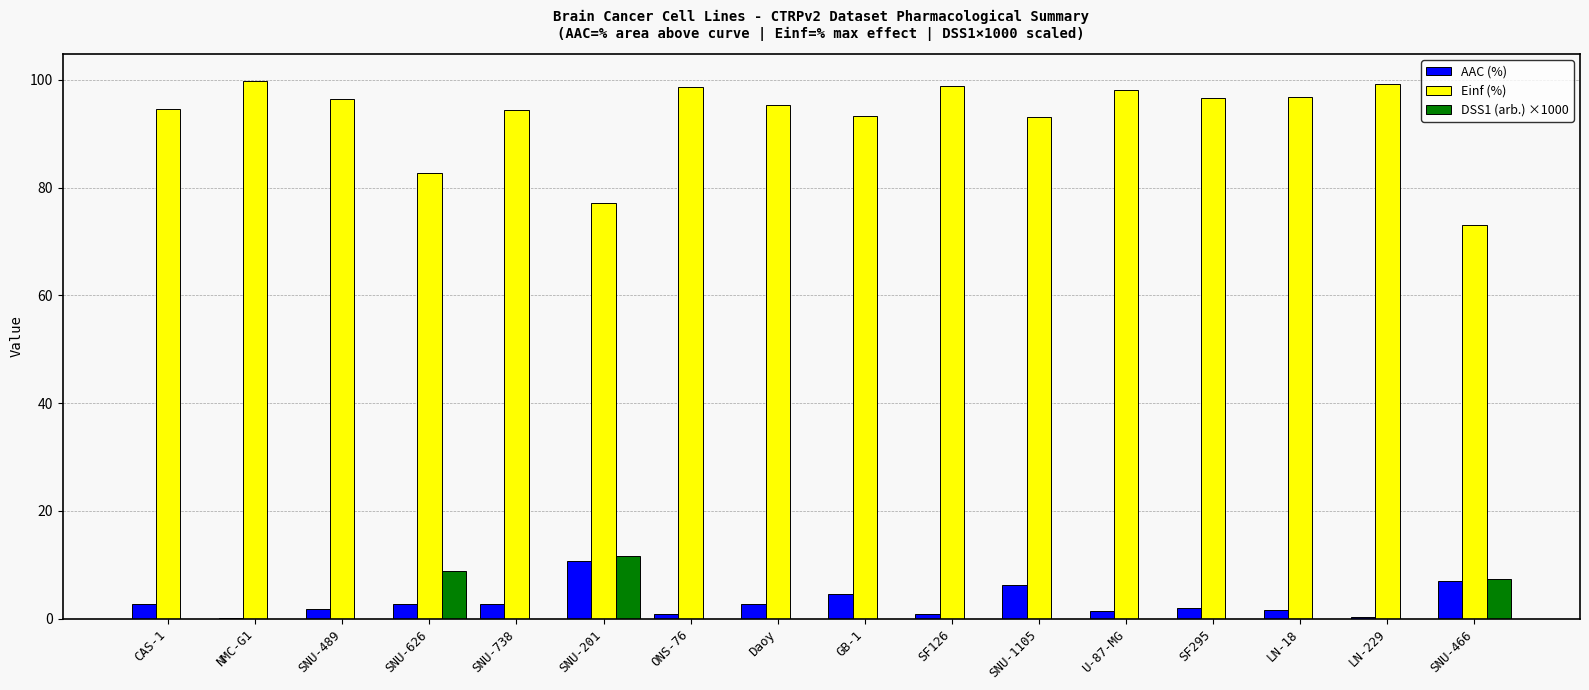

The Einf (%) series shows 144.9 at U-87-MG. True or false?

False